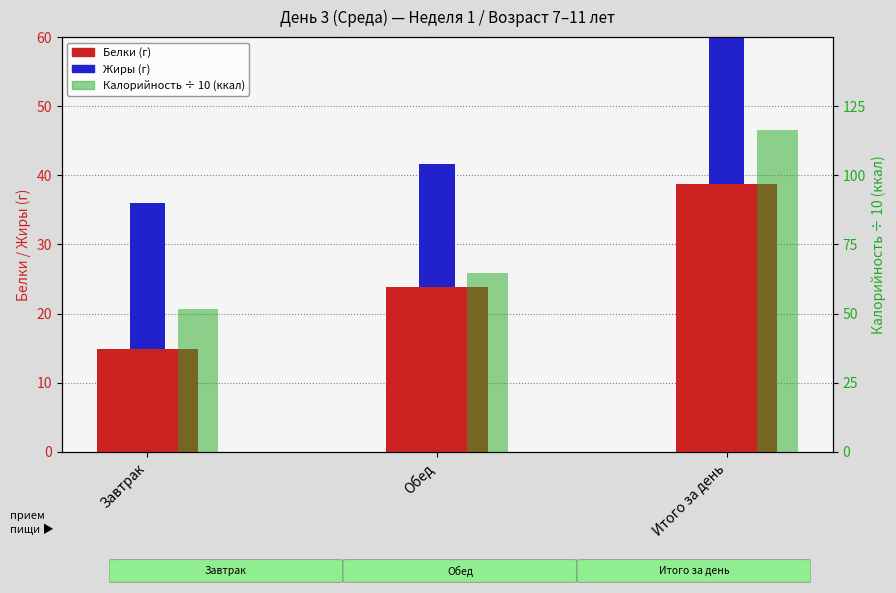

At which category does the chart reach its minimum across all series?

Завтрак